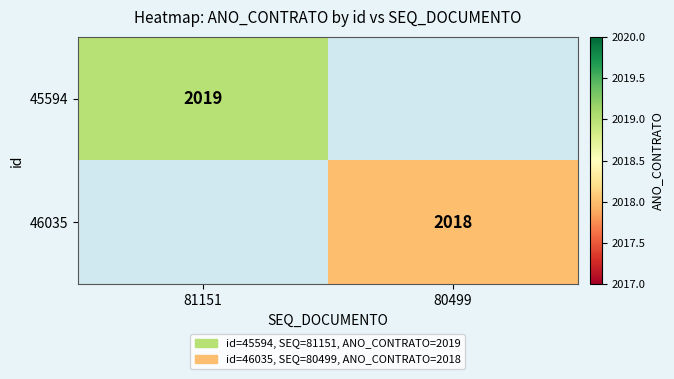

The 45594 series shows 2019 at 81151. True or false?

True